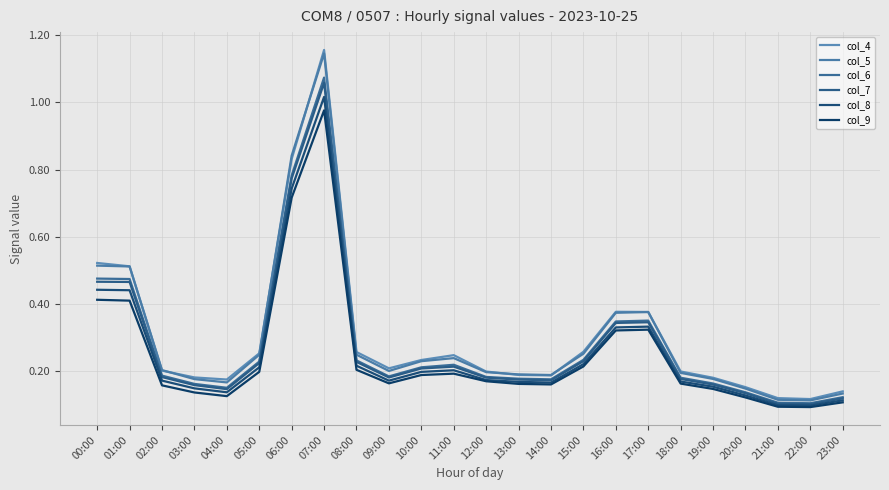

What is the label of the 24th point from the left?

23:00